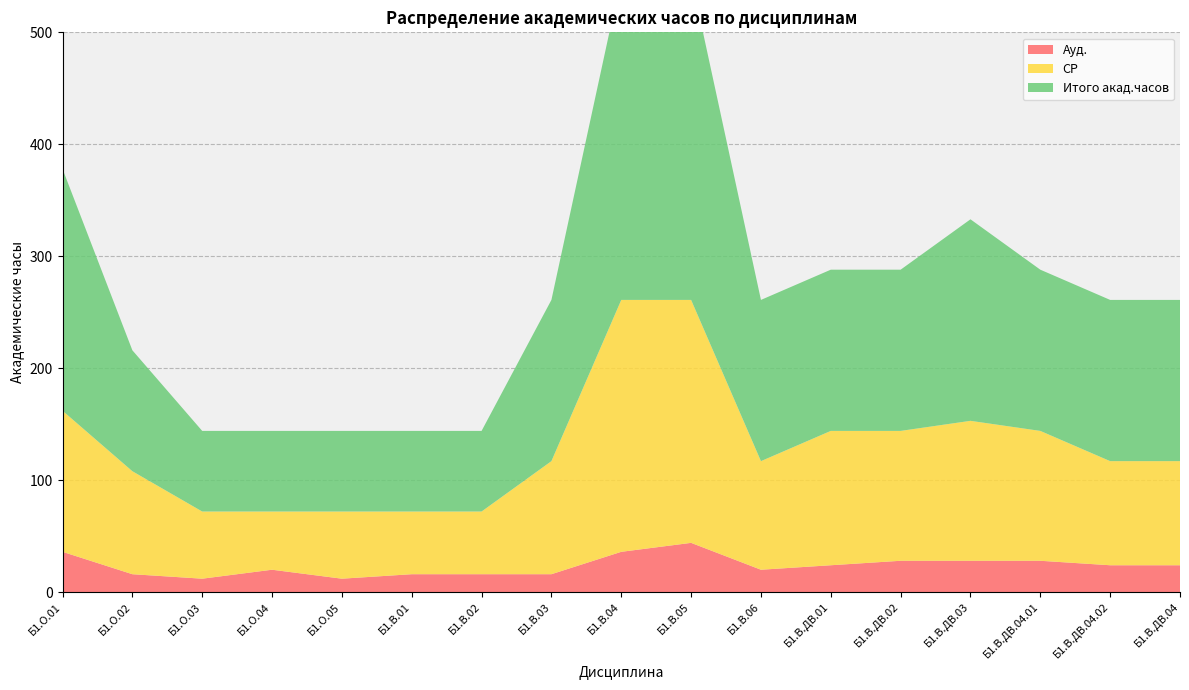

Reading left to right, extract all data points from this chart.

Ауд.: 36	16	12	20	12	16	16	16	36	44	20	24	28	28	28	24	24
СР: 126	92	60	52	60	56	56	101	225	217	97	120	116	125	116	93	93
Итого акад.часов: 216	108	72	72	72	72	72	144	288	288	144	144	144	180	144	144	144